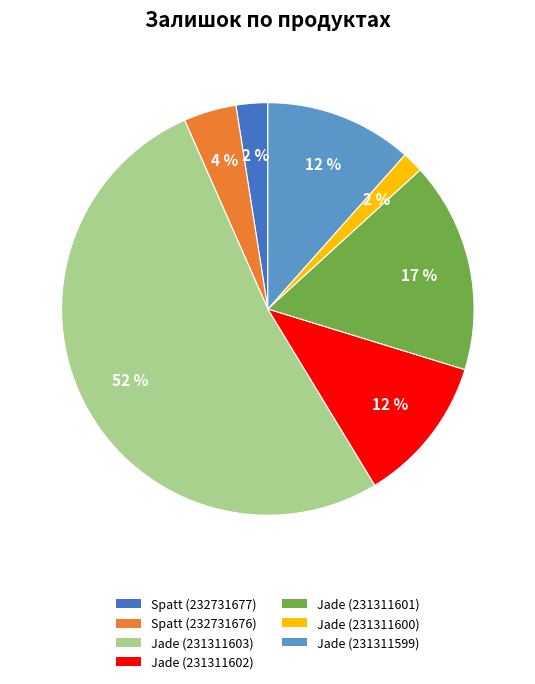

Is there a majority slice in this chart?

Yes